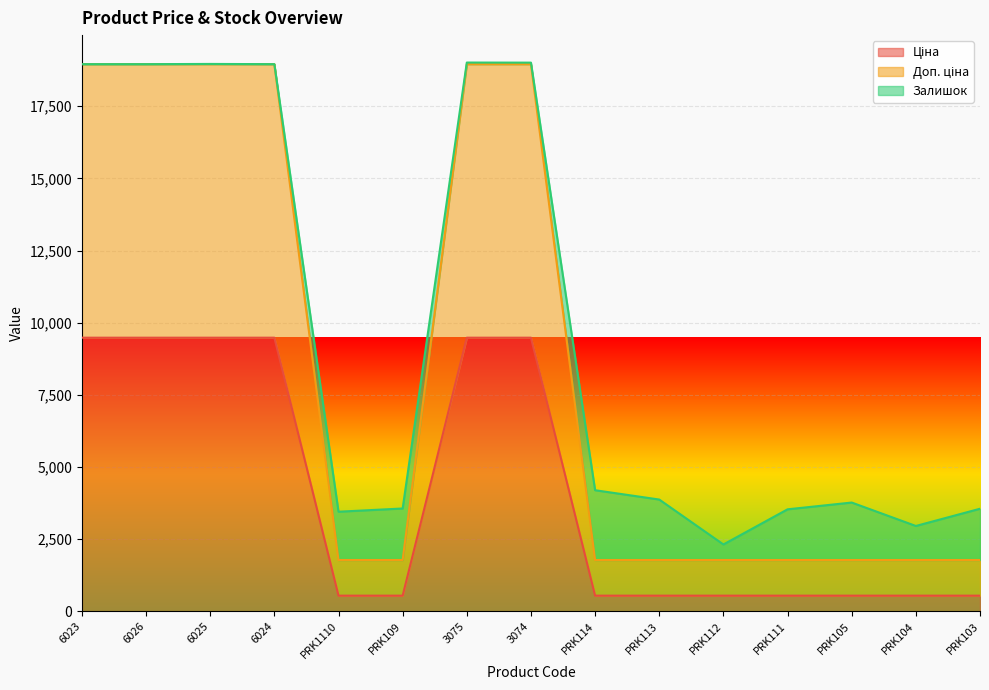

The Доп. ціна series shows 2787.4 at PRK104. True or false?

False